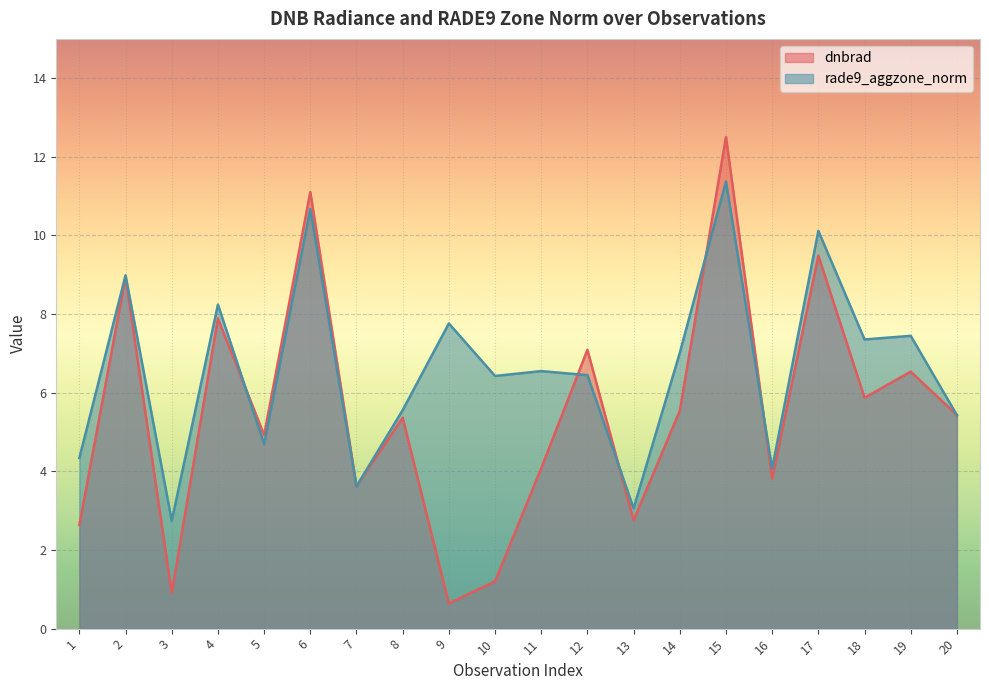

Which series has the largest total across all categories?

rade9_aggzone_norm